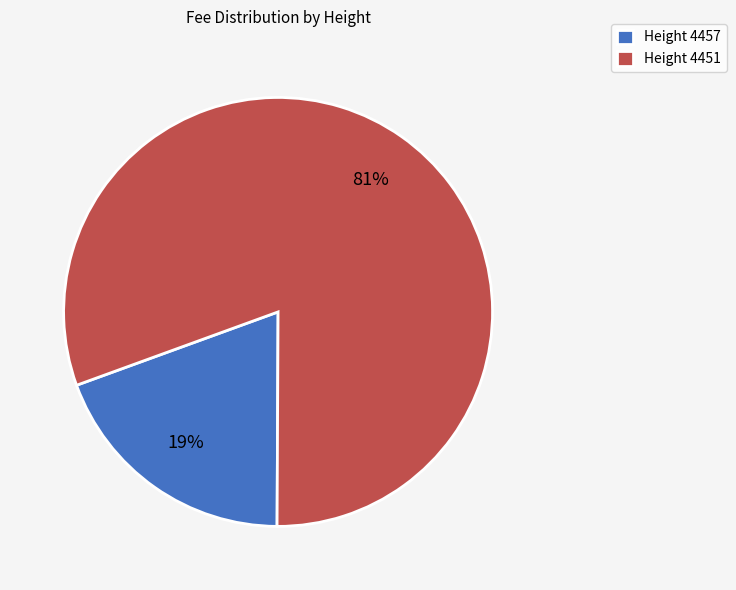

Does any single category account for the majority?

Yes